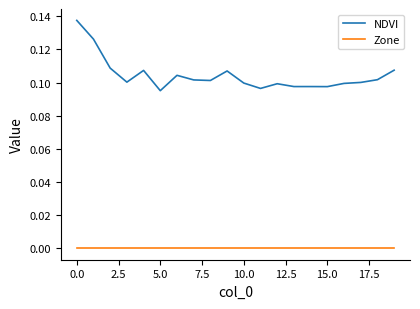

Which series has the largest total across all categories?

NDVI